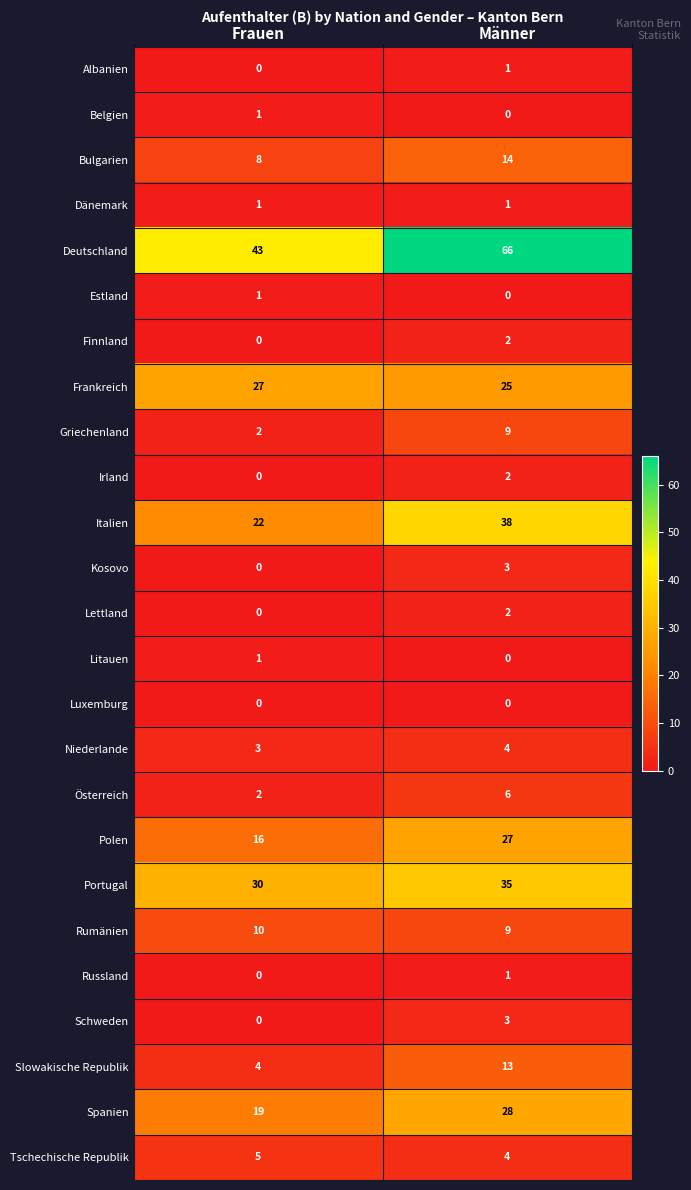

What is the difference between the highest and lowest values at Frauen?

43